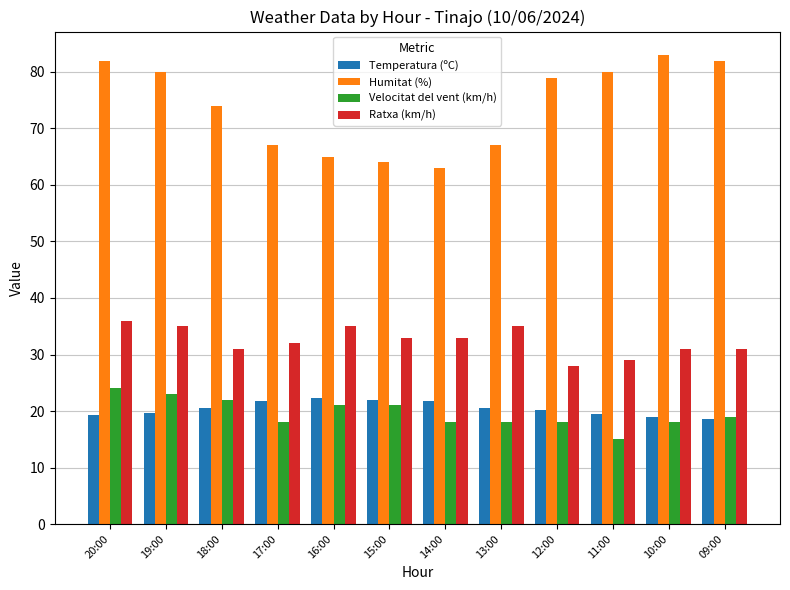

Which series has the largest range (max minus min)?

Humitat (%)